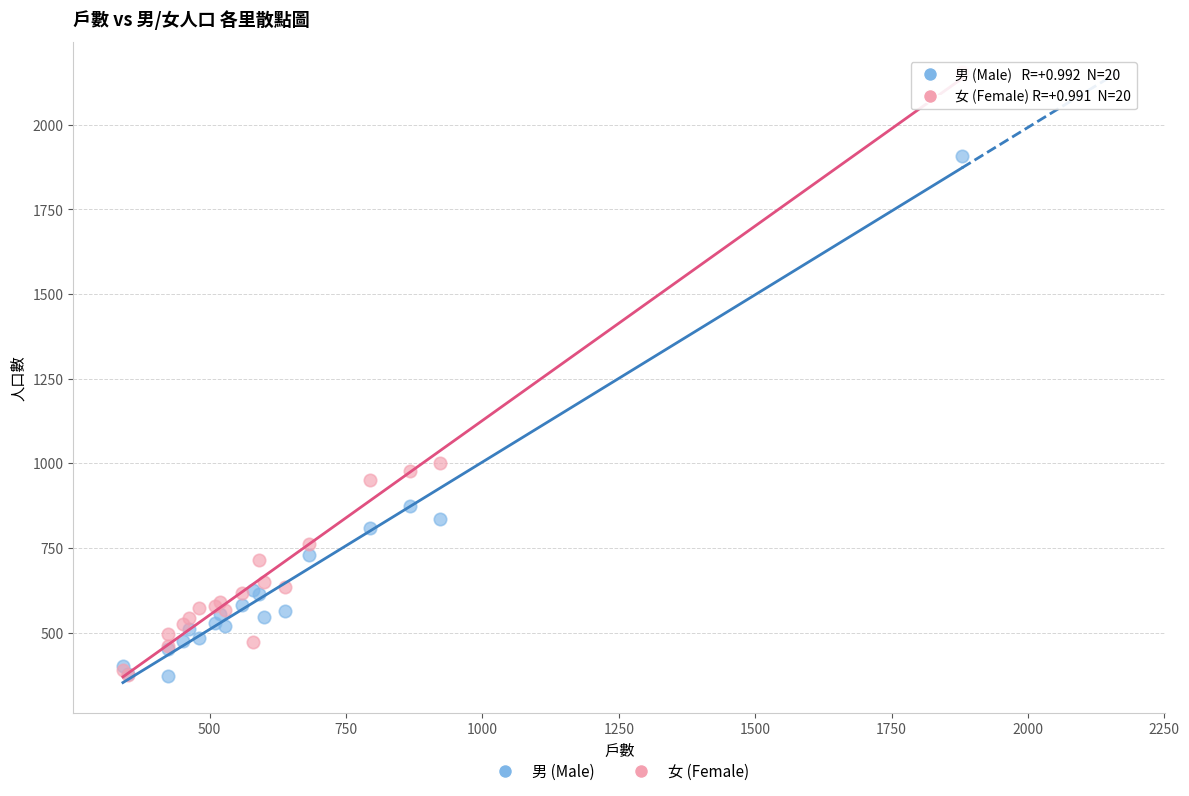

Across all series, what Y value is closest to 1263?

1002